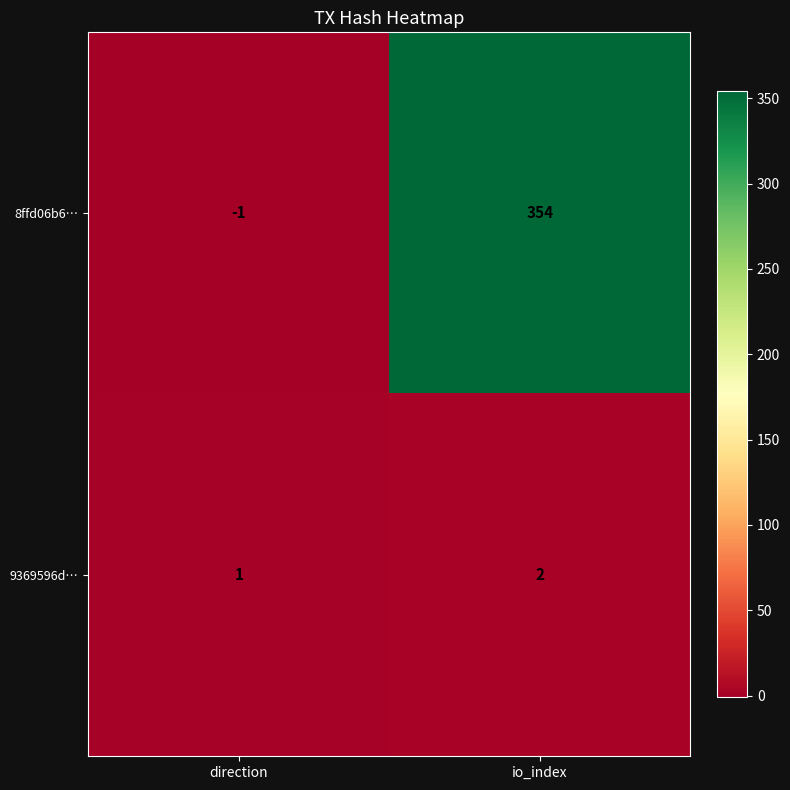

The value of 8ffd06b6… at io_index is 354. True or false?

True